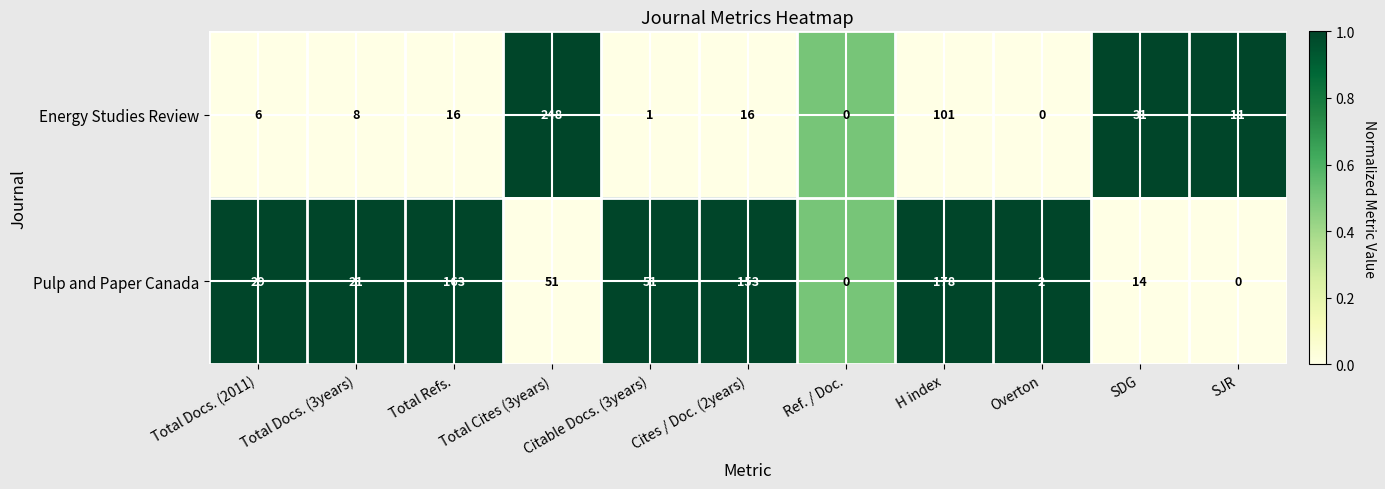

At which category does the chart reach its peak across all series?

Total Cites (3years)